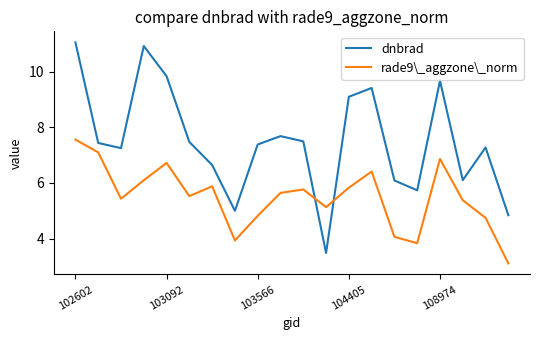

Rank the series by their maximum value, from lowest to highest.

rade9\_aggzone\_norm, dnbrad